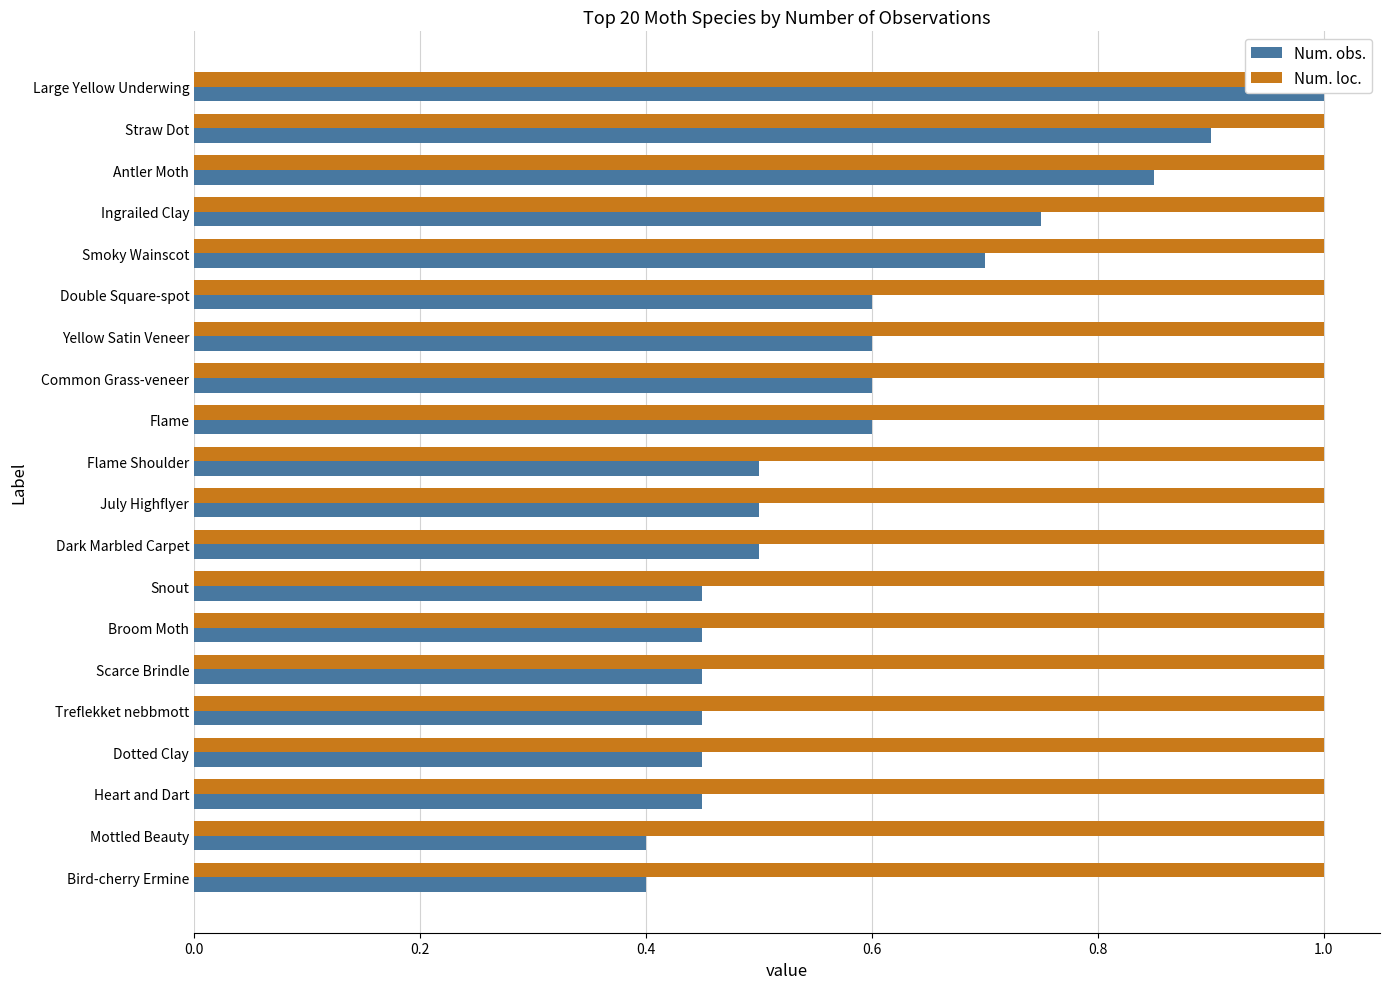

How many categories are shown in the chart?

20